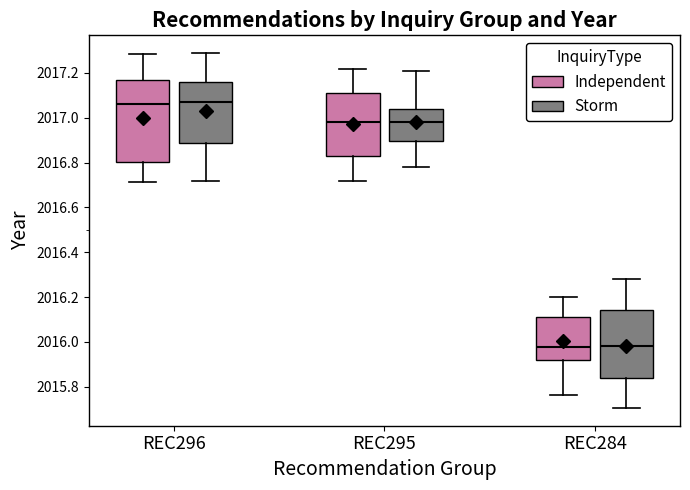

Comparing the boxes themselves (not the whiskers), which one is the tallest?

REC296 (Independent)